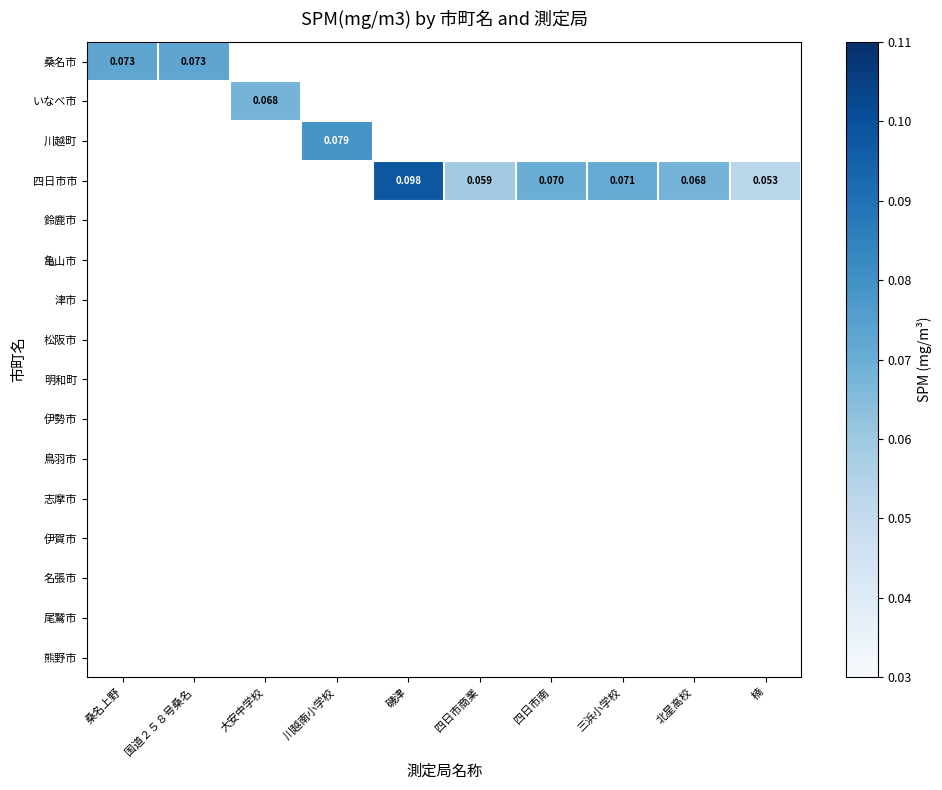

Which has a higher value, 北星高校 or 大安中学校?

大安中学校